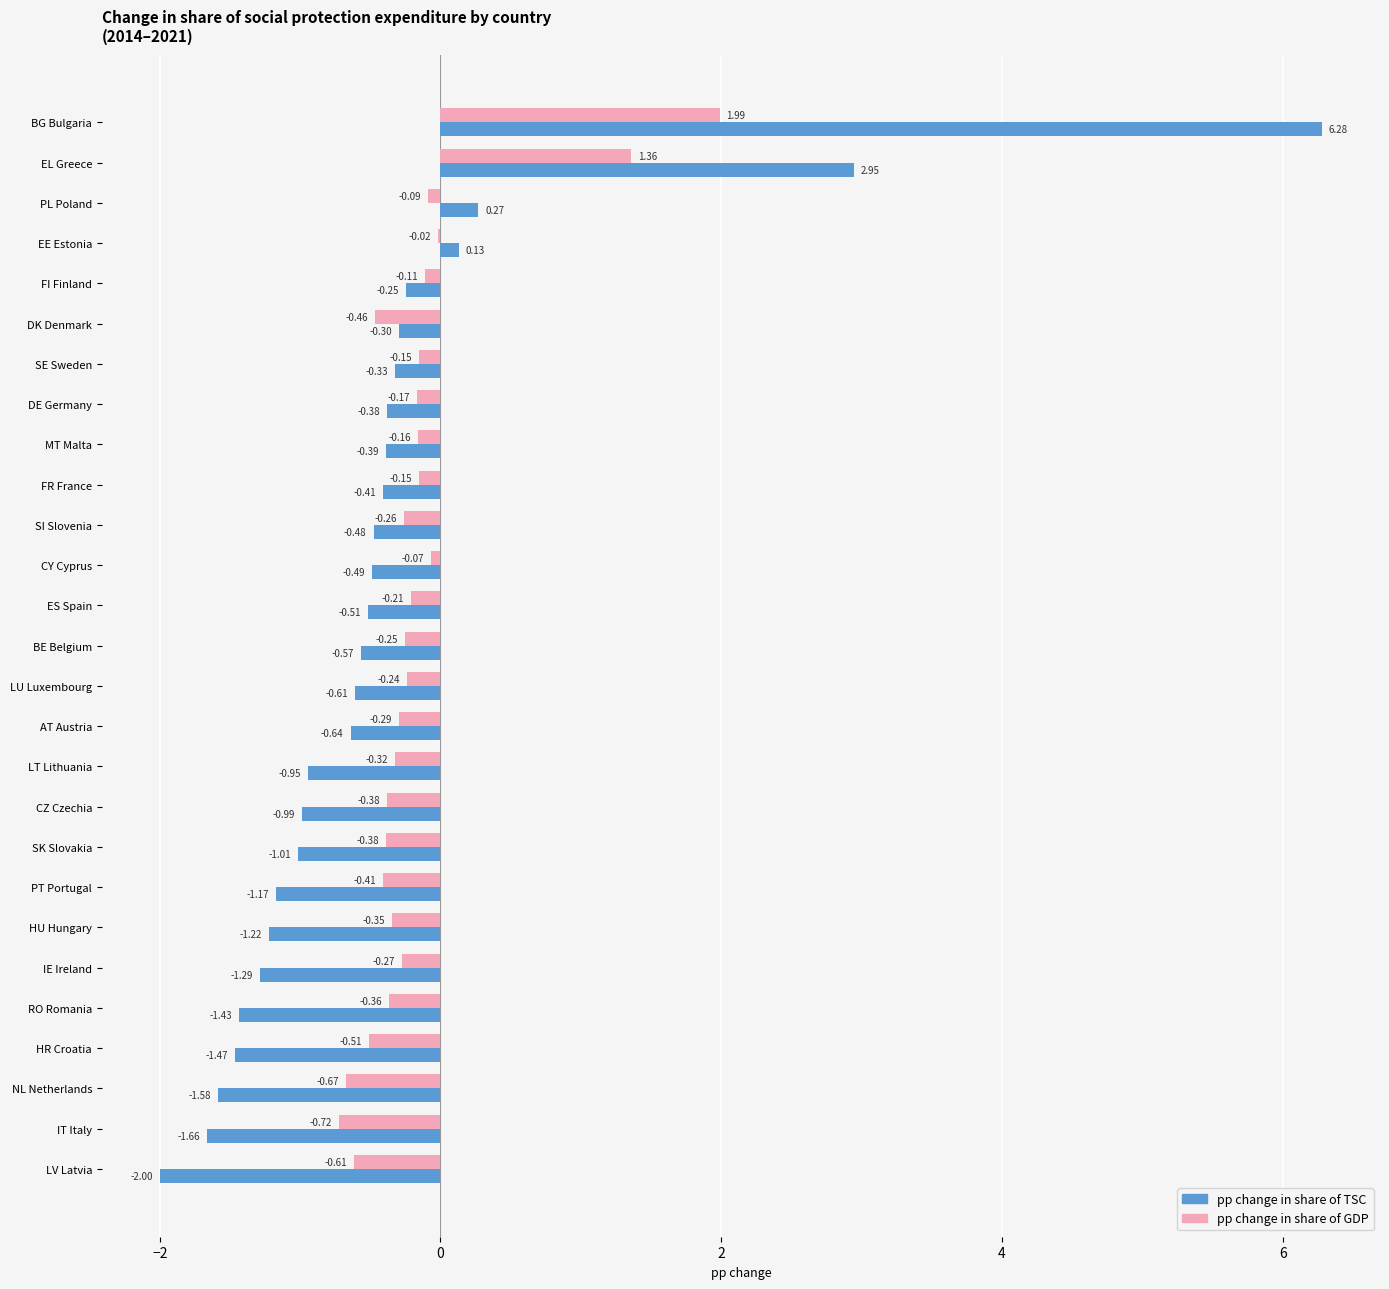

Which label corresponds to the largest value in the chart?

BG Bulgaria